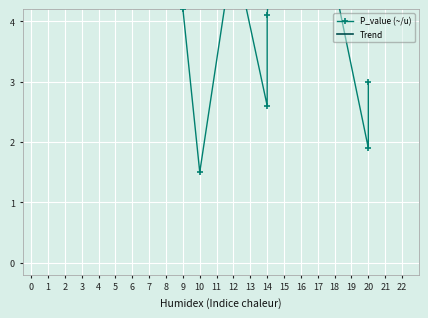

How many lines are shown in the chart?

1